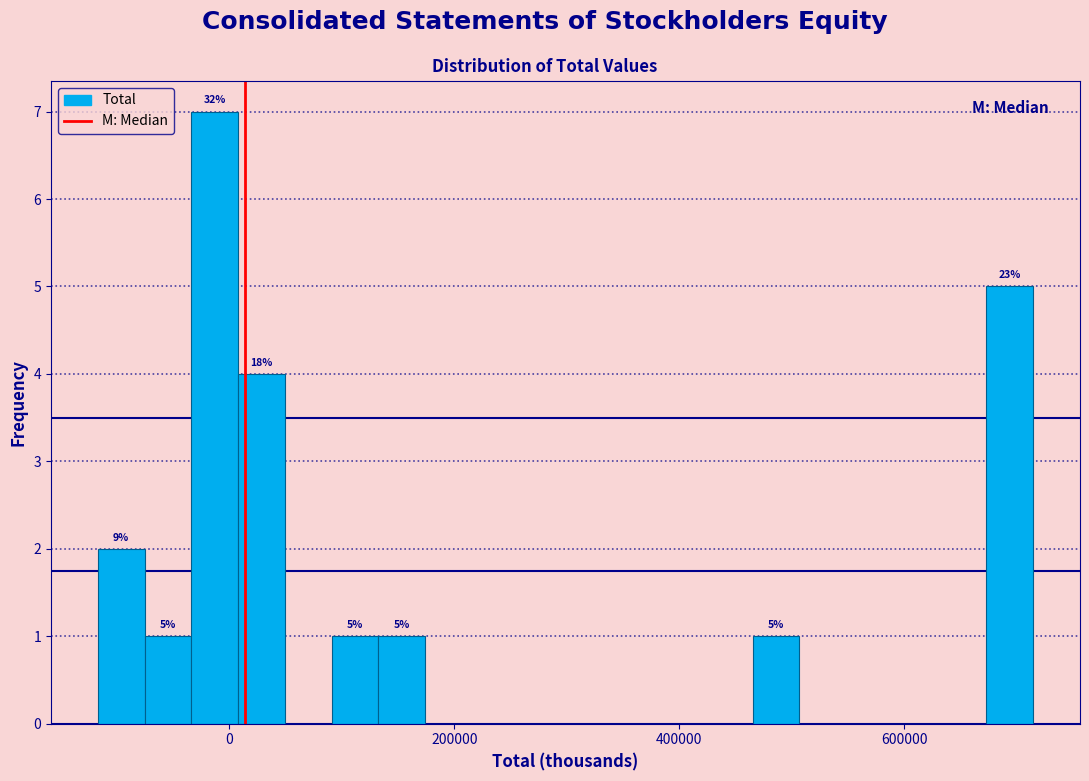

Read against the x-axis, roughly where is the centre of the tallest bar?

-20000